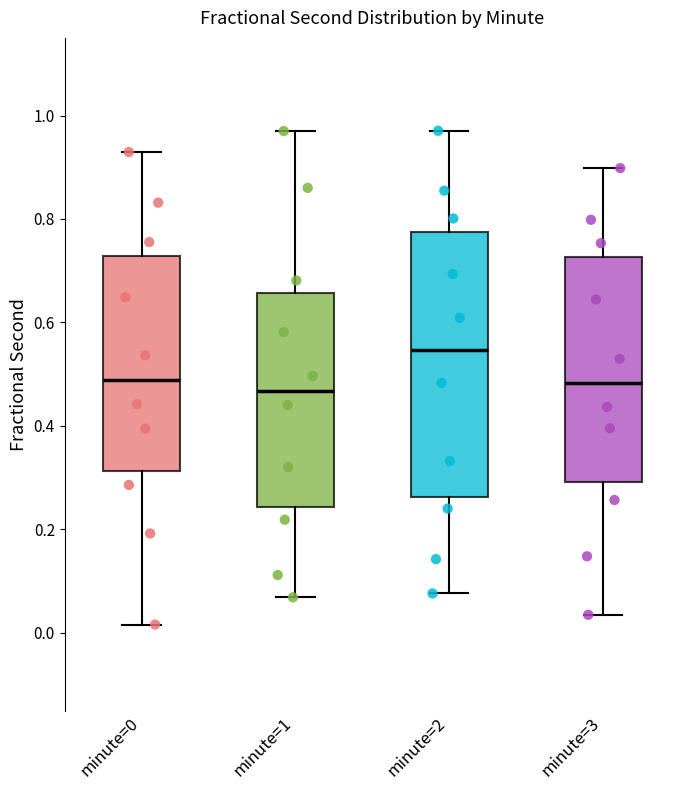

Where does the upper whisker of the box for minute=0 end on the y-axis? The values are not printed on the chart, so give them approximately, as read against the axis.

0.92